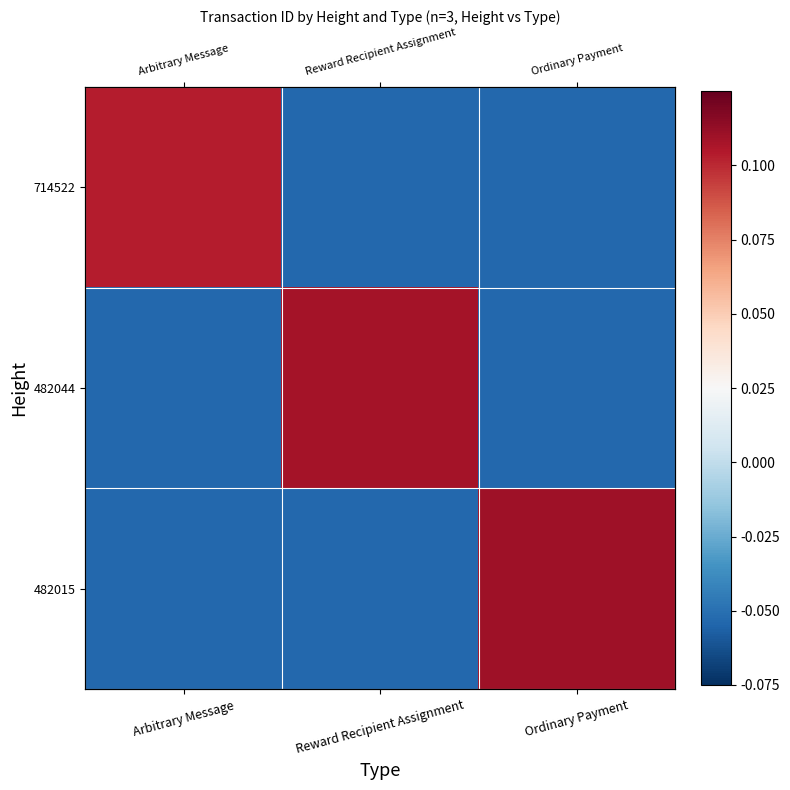

Is the value of 482044 at Reward Recipient Assignment greater than the value of 714522 at Reward Recipient Assignment?

Yes